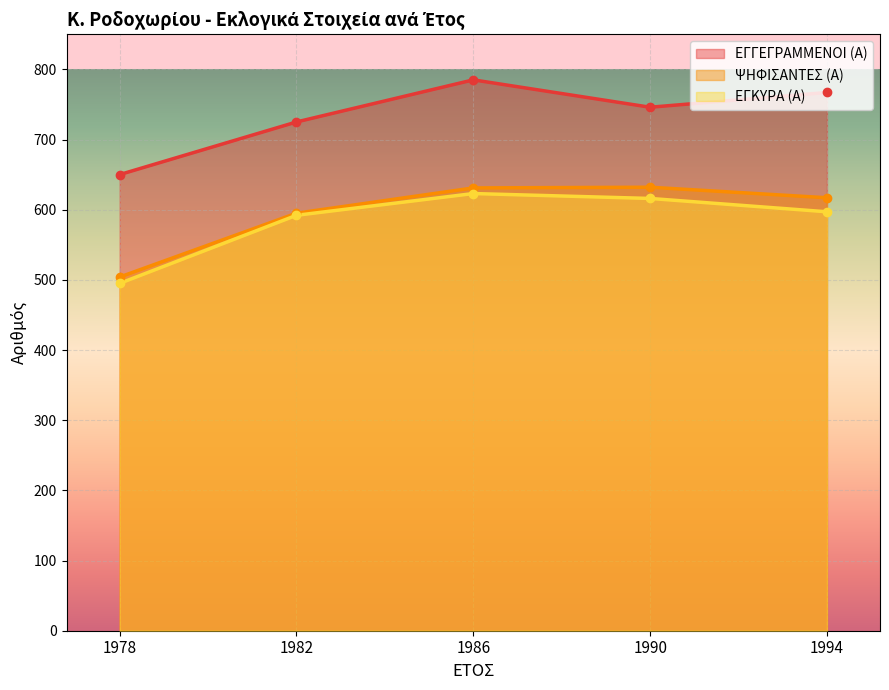

Which series has the widest spread of values?

ΕΓΓΕΓΡΑΜΜΕΝΟΙ (Α)